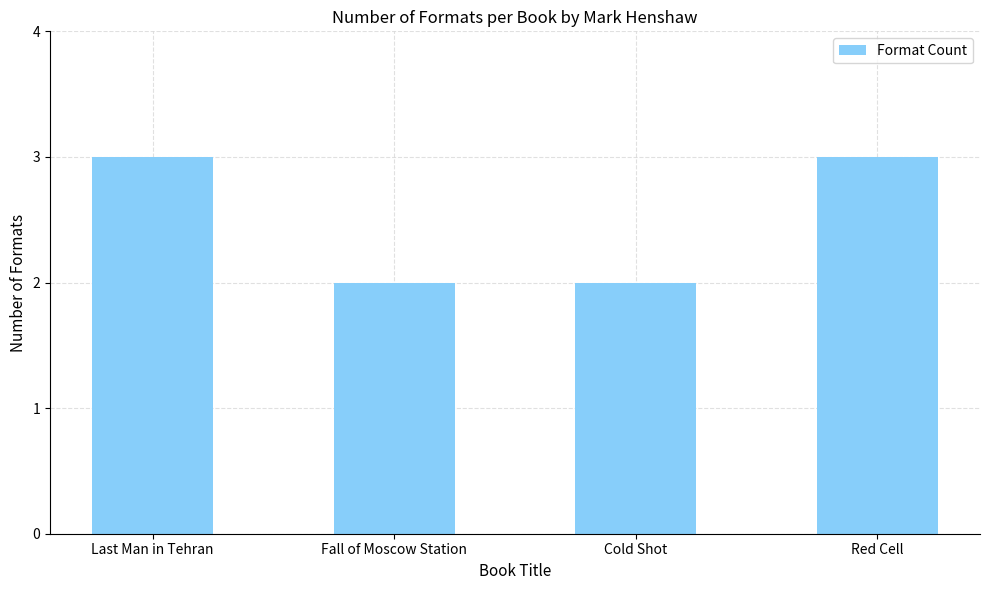

Reading left to right, list all the values displayed in this chart.

Last Man in Tehran=3	Fall of Moscow Station=2	Cold Shot=2	Red Cell=3